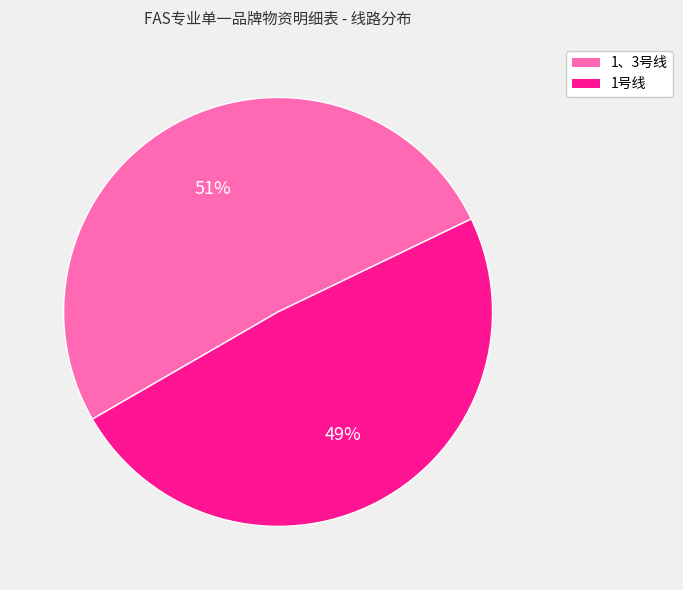

To the nearest percent, what percentage of the pie is 1、3号线?

51%